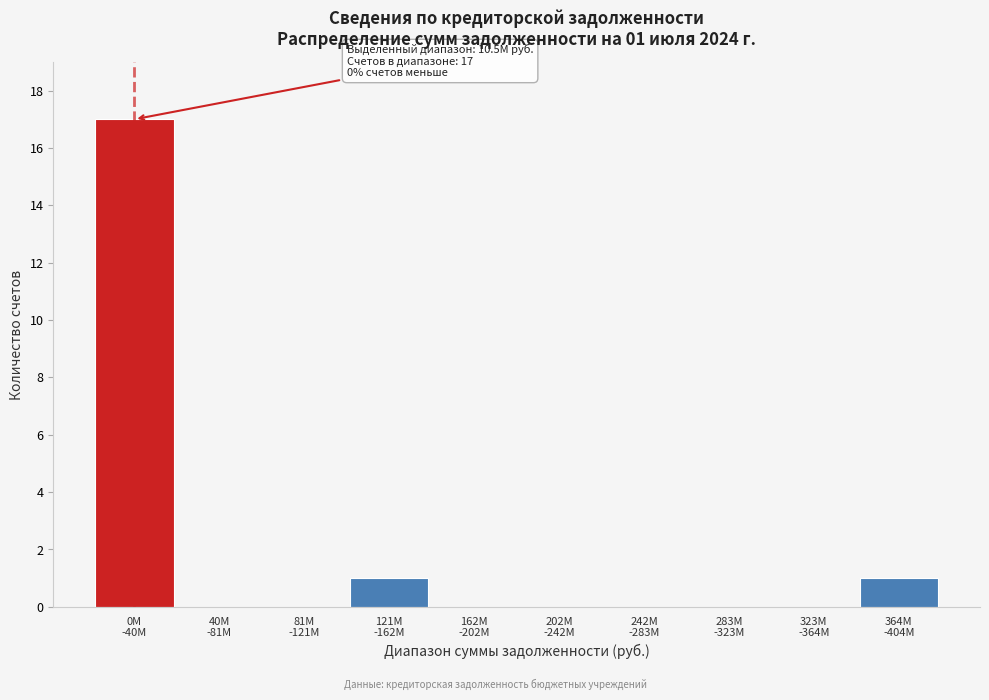

What is the sum of all values?

19